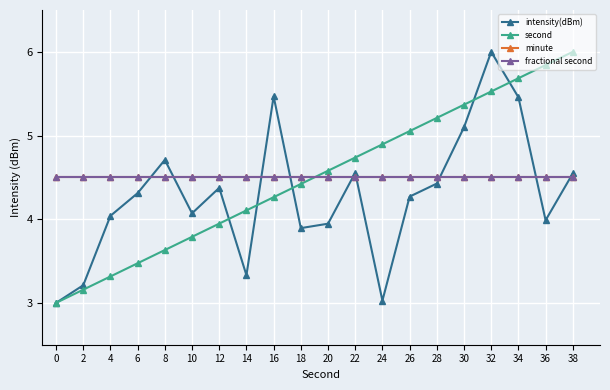

Where do fractional second and second first cross each other?

18 and 20